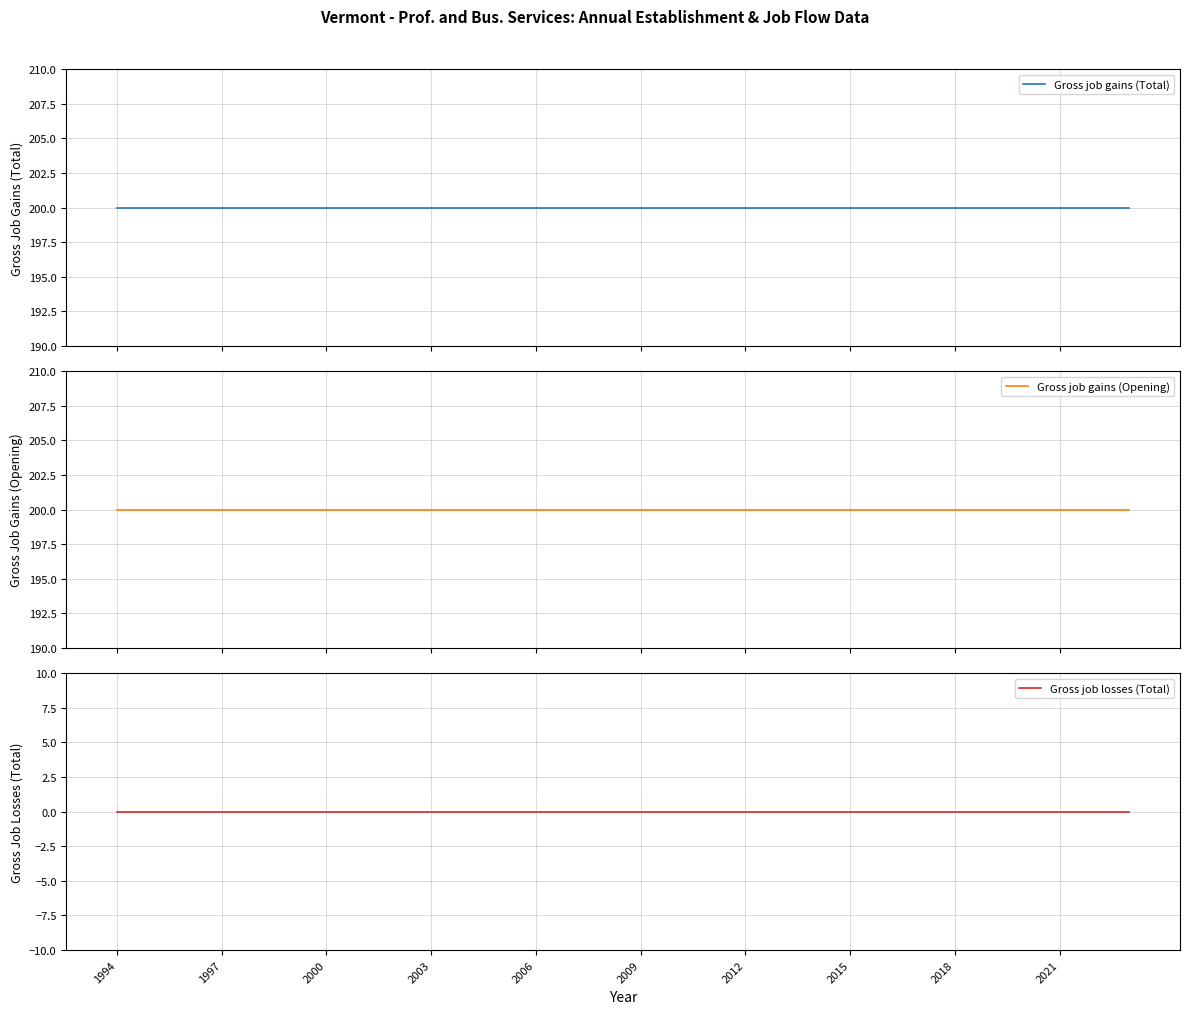

What is the value of the Gross job gains (Opening) point at the 24th from the left?

200